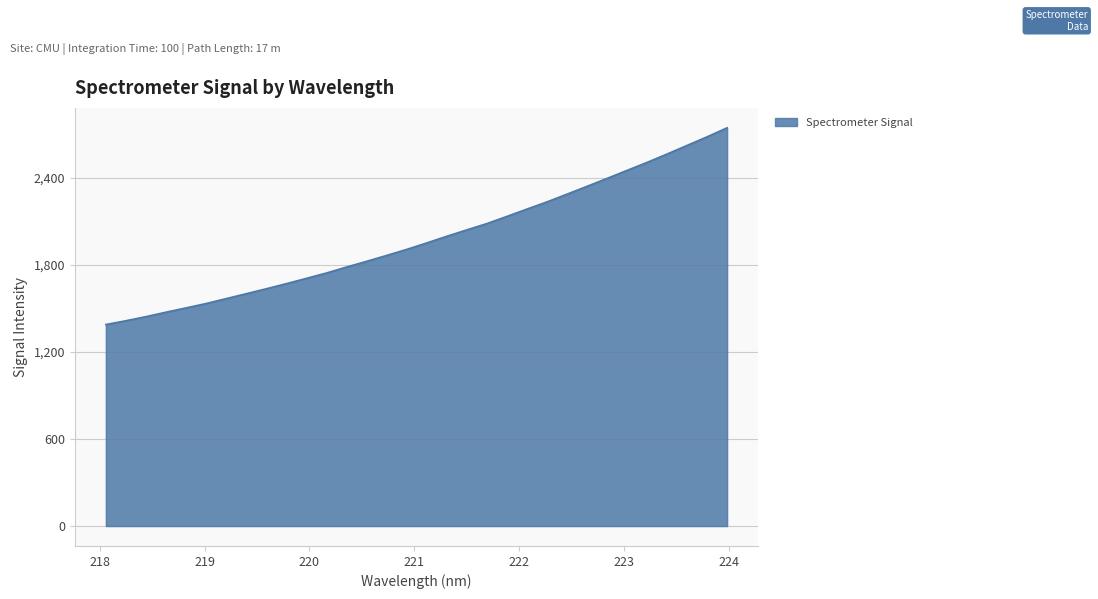

Count the number of categories in the chart.

32